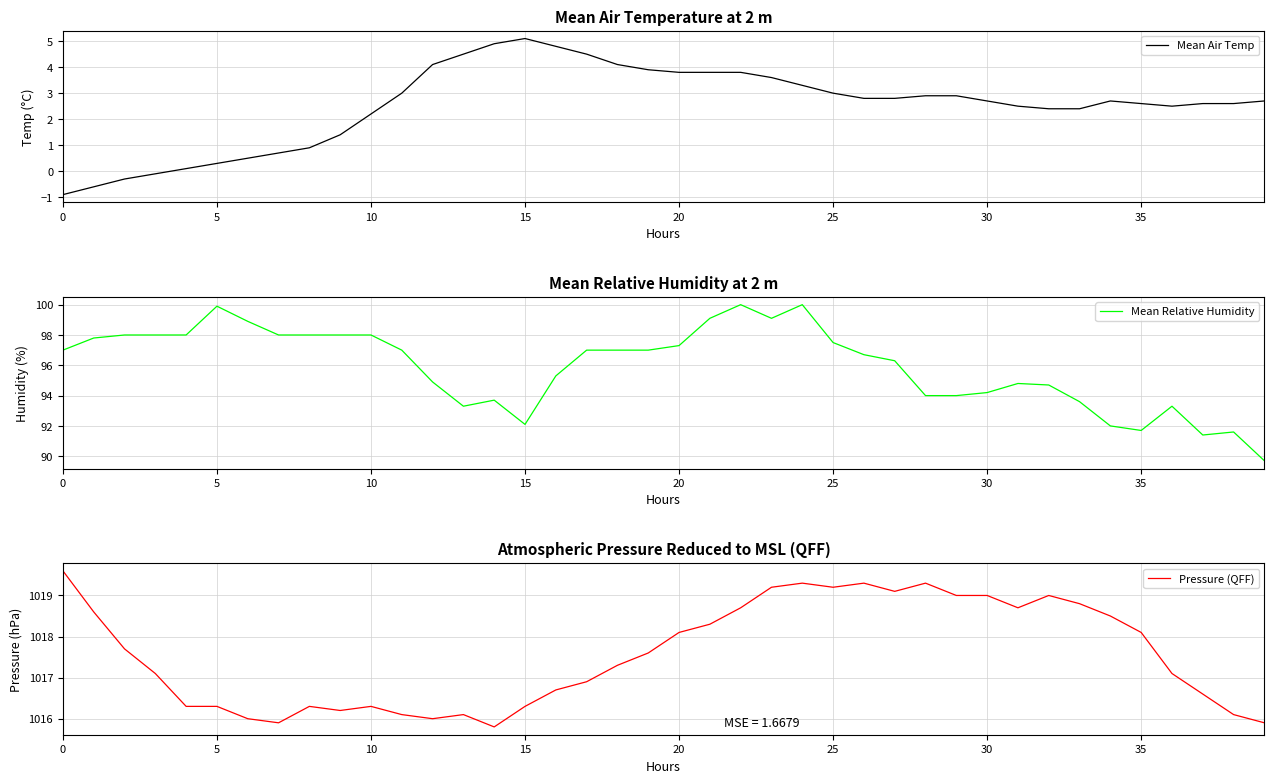

Where is the first local maximum for Mean Air Temp?

15